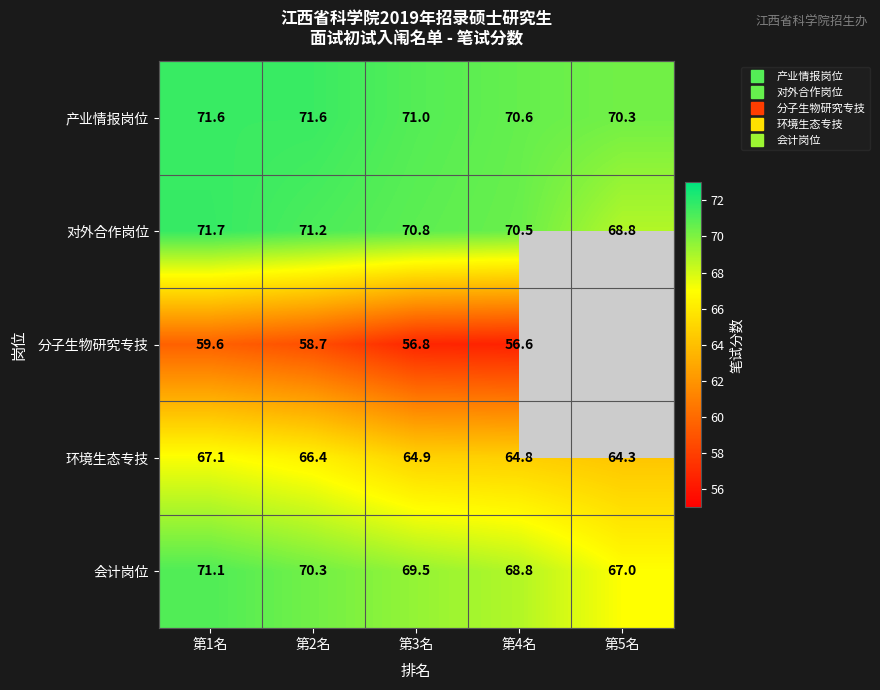

What is the sum of all 分子生物研究专技 values?

231.7